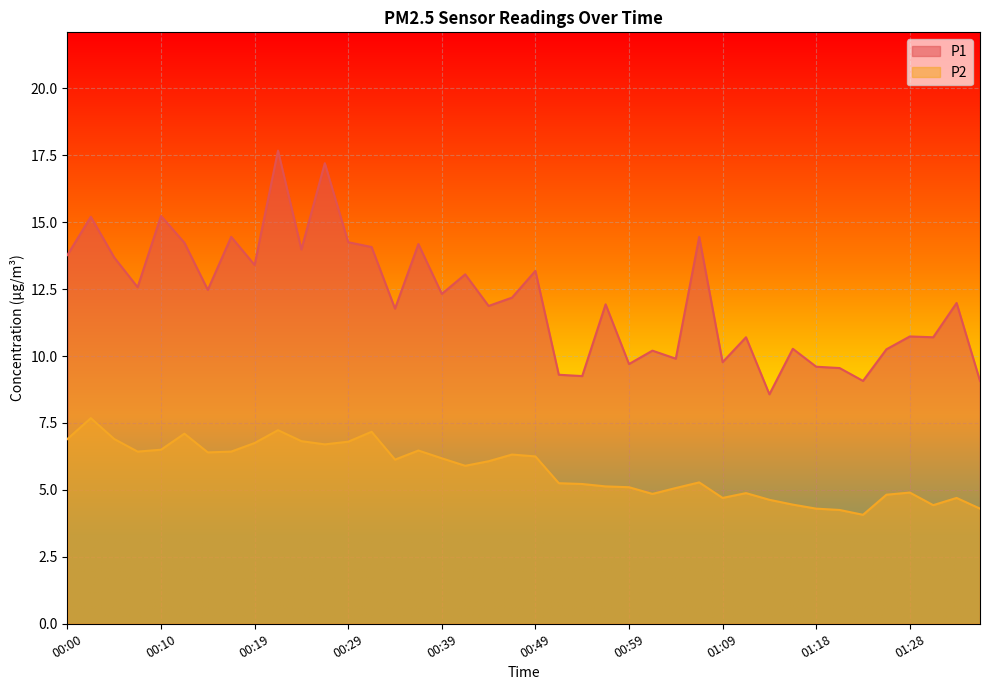

True or false: P2 has more than 2 interior local peaks.

True